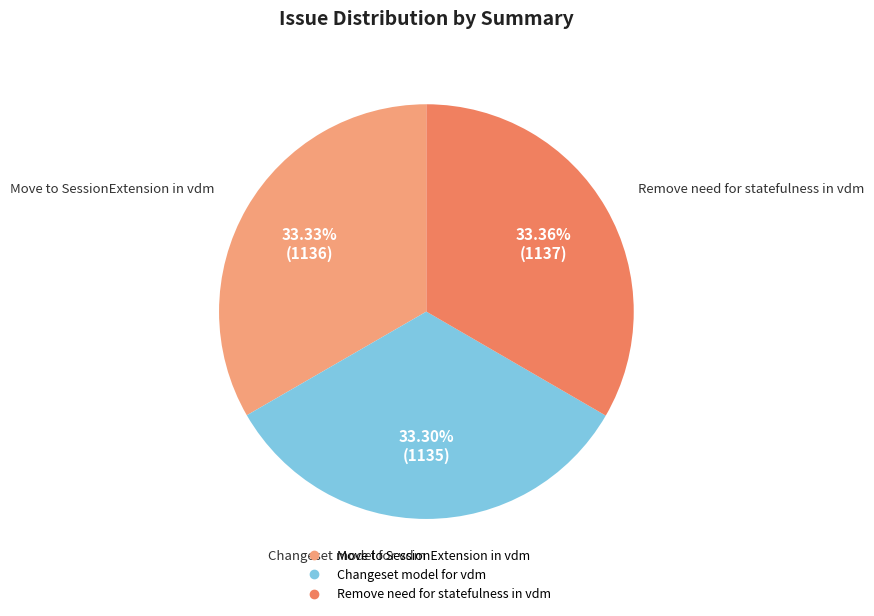

What is the ratio of the value at Changeset model for vdm to the value at Move to SessionExtension in vdm?

1.0